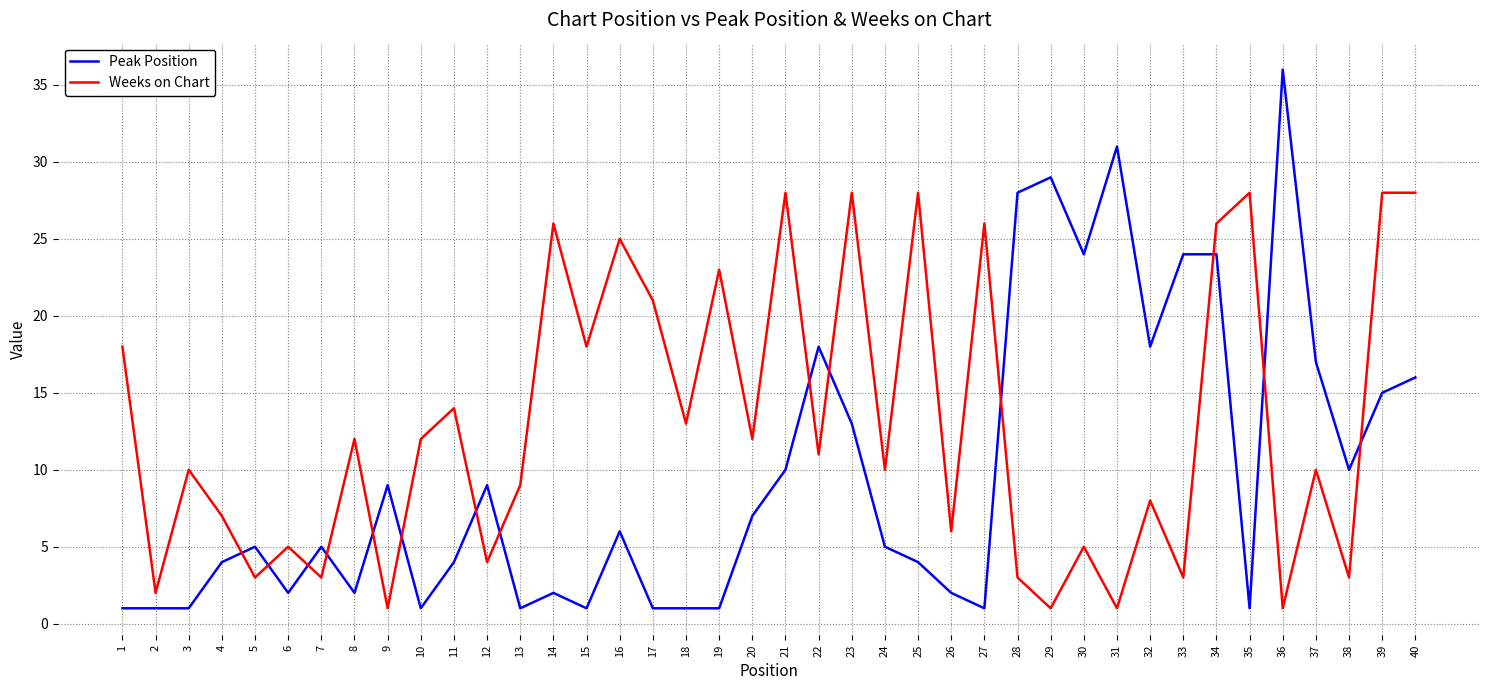

At how many categories does at least one series exceed 15?

23